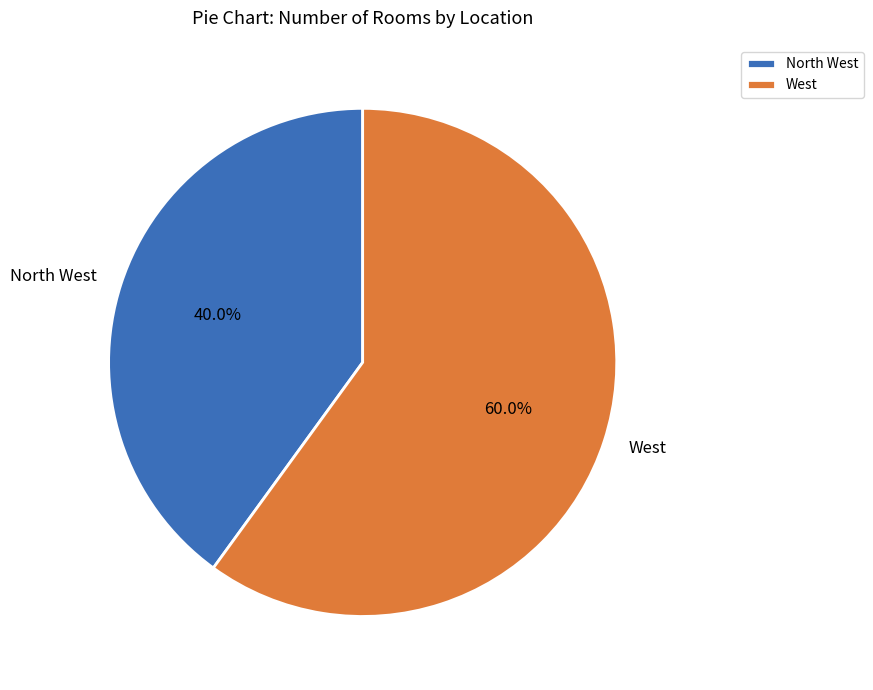

The North West slice represents 40% of the pie. True or false?

True